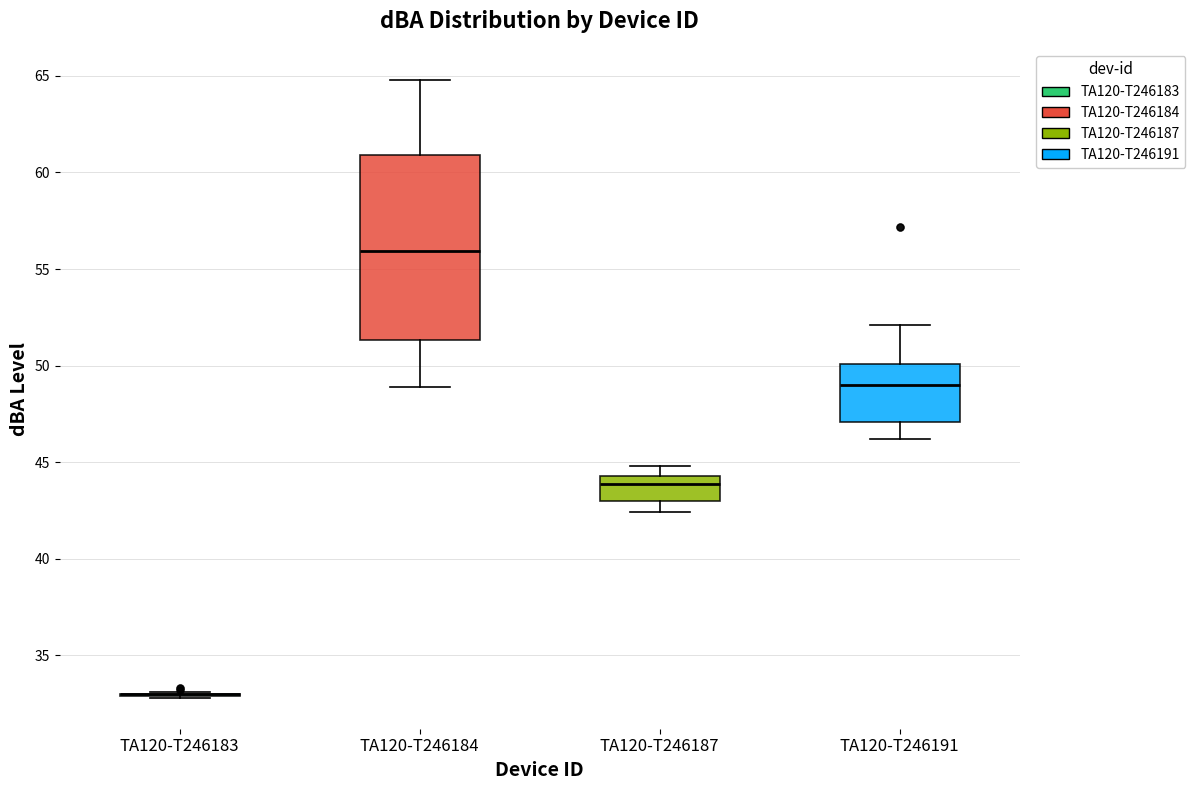

Reading left to right, read every box against the y-axis: the position of its median line, the range the box covers, and the ends of its whiskers. The values are not printed on the chart, so give them approximately, as read against the axis.

TA120-T246183: box collapsed to a line at 33.0, whiskers 33.0 to 33.0
TA120-T246184: median 56.0, box 51.5 to 61.0, whiskers 49.0 to 65.0
TA120-T246187: median 44.0, box 43.0 to 44.5, whiskers 42.5 to 45.0
TA120-T246191: median 49.0, box 47.0 to 50.0, whiskers 46.0 to 52.0